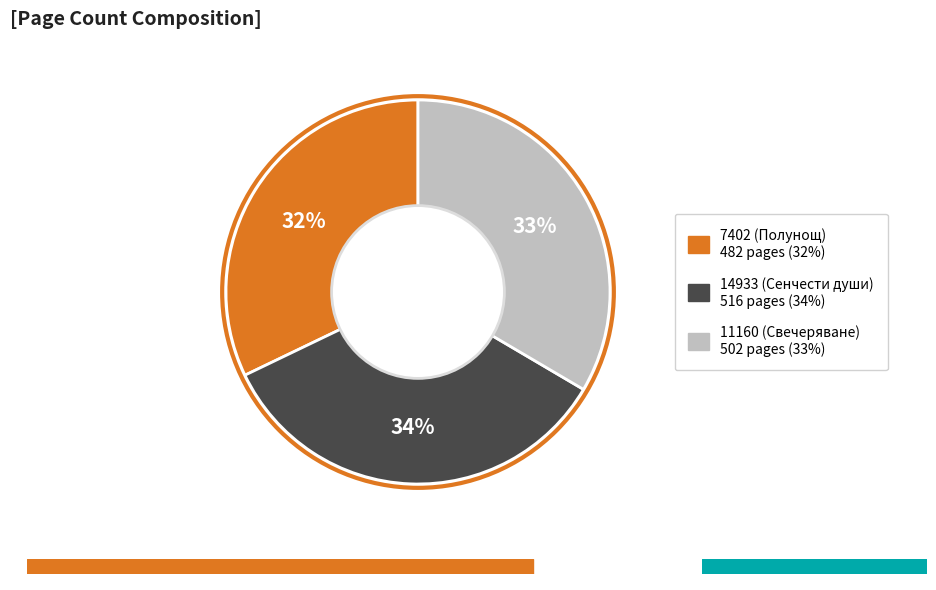

Between 11160 (Свечеряване) and 7402 (Полунощ), which is larger?

11160 (Свечеряване)